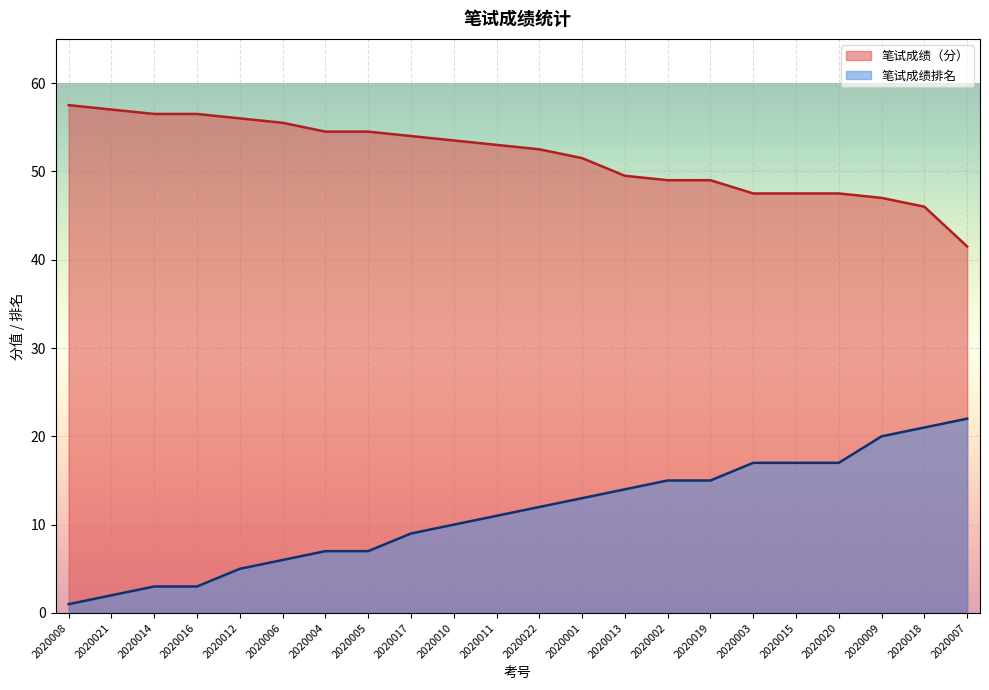

The value of 笔试成绩排名 at 2020016 is 3.0. True or false?

True